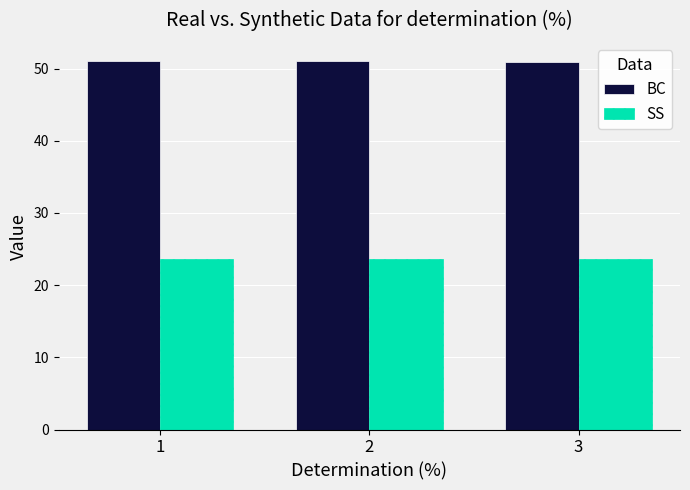

What is the difference between the maximum and minimum values in the SS series?

0.1